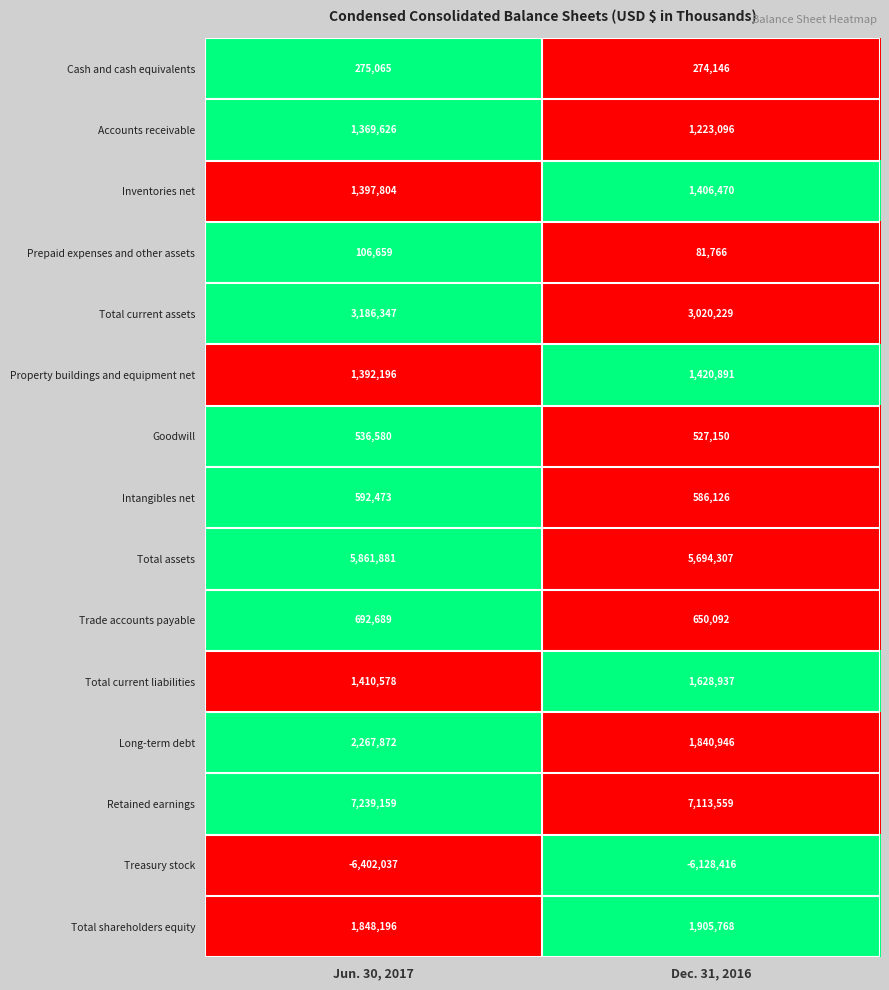

What is the difference between the maximum and minimum values in the Inventories net series?

8666